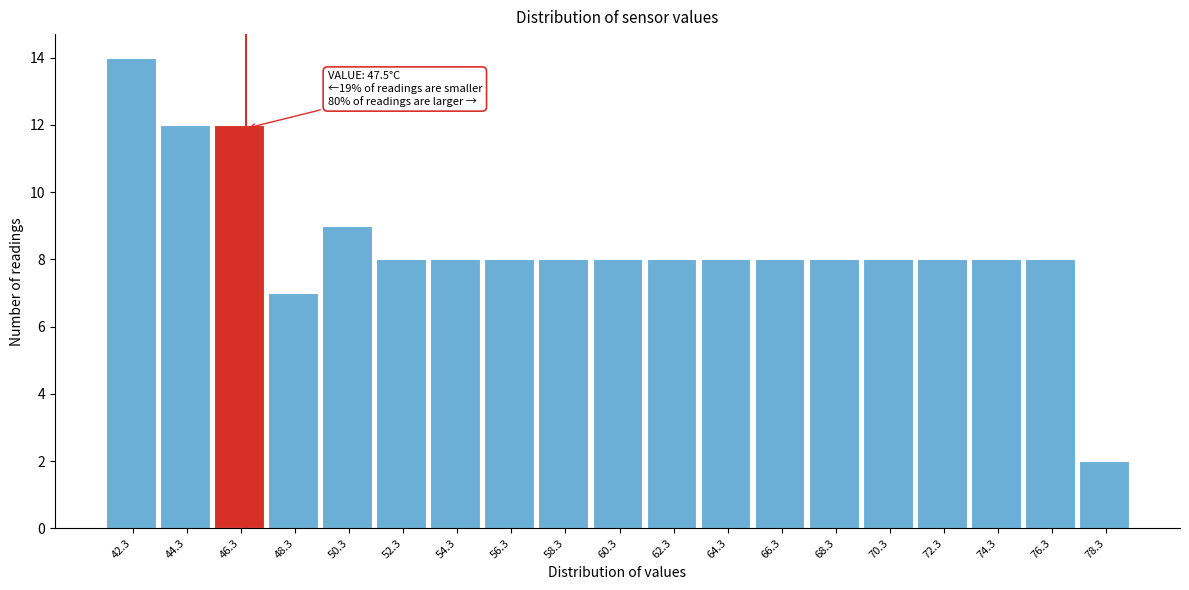

Reading left to right, transcribe all the data shown in this chart.

42.3=14	44.3=12	46.3=12	48.3=7	50.3=9	52.3=8	54.3=8	56.3=8	58.3=8	60.3=8	62.3=8	64.3=8	66.3=8	68.3=8	70.3=8	72.3=8	74.3=8	76.3=8	78.3=2